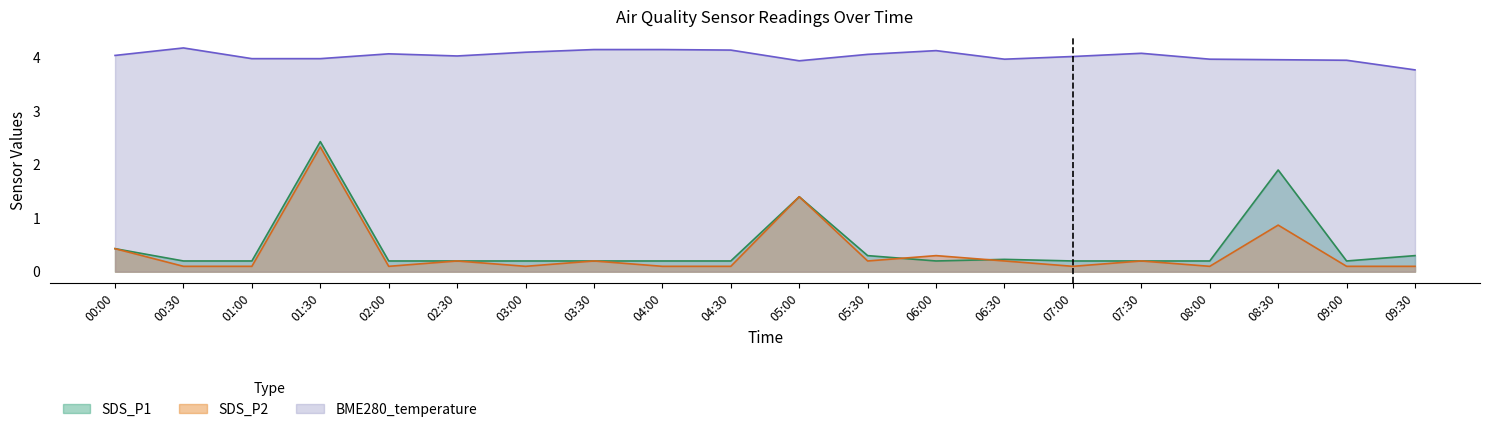

Which category has the lowest value across all series?

00:30